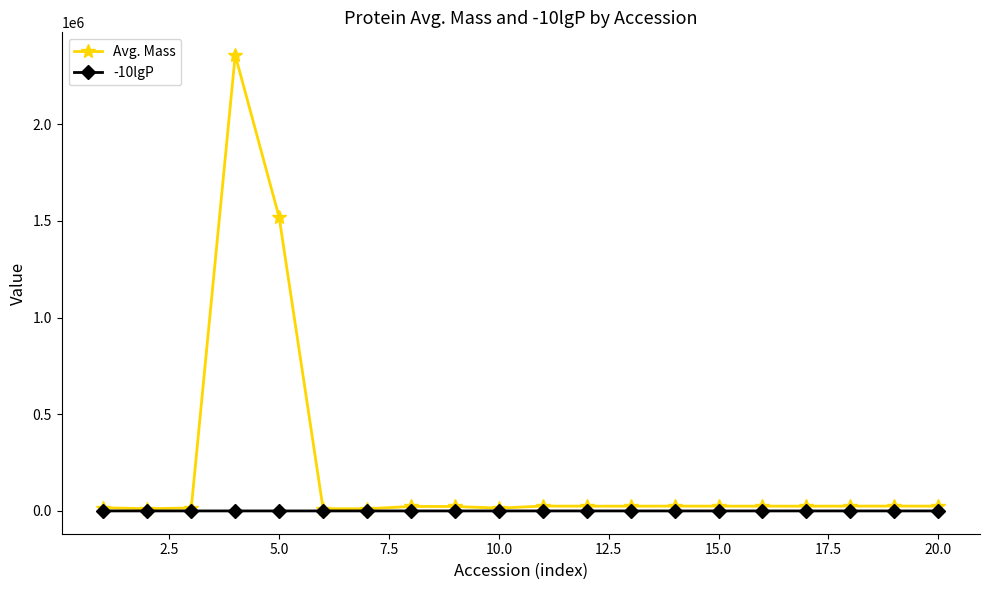

List the series in order of their overall mean, lowest first.

-10lgP, Avg. Mass